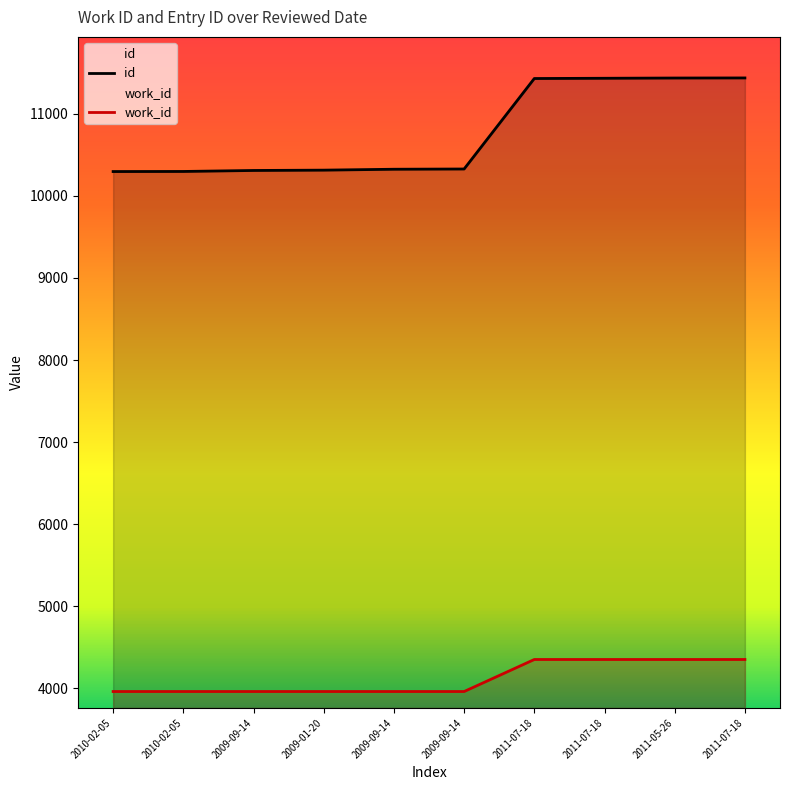

Which category has the highest value across all series?

2011-07-18